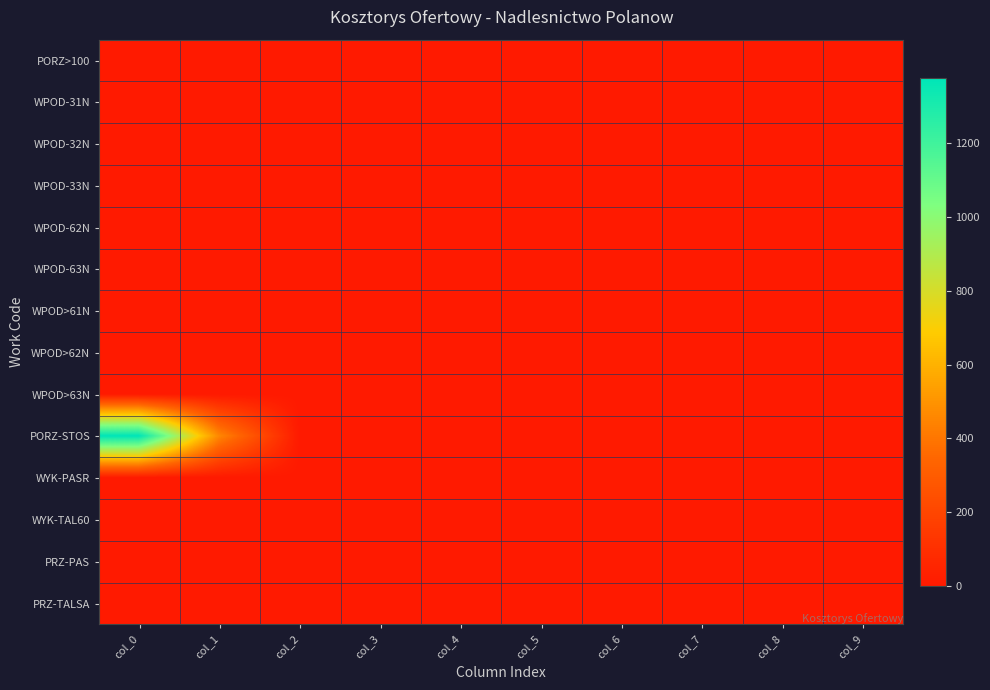

Reading left to right, what are all the values shown in this chart?

PORZ>100: col_0=0.0	col_1=0.0	col_2=0.0	col_3=0.0	col_4=0.0	col_5=0.0	col_6=0.0	col_7=0.0	col_8=0.0	col_9=0.0
WPOD-31N: col_0=0.0	col_1=0.0	col_2=0.0	col_3=0.0	col_4=0.0	col_5=0.0	col_6=0.0	col_7=0.0	col_8=0.0	col_9=0.0
WPOD-32N: col_0=0.0	col_1=0.0	col_2=0.0	col_3=0.0	col_4=0.0	col_5=0.0	col_6=0.0	col_7=0.0	col_8=0.0	col_9=0.0
WPOD-33N: col_0=0.0	col_1=0.0	col_2=0.0	col_3=0.0	col_4=0.0	col_5=0.0	col_6=0.0	col_7=0.0	col_8=0.0	col_9=0.0
WPOD-62N: col_0=0.0	col_1=0.0	col_2=0.0	col_3=0.0	col_4=0.0	col_5=0.0	col_6=0.0	col_7=0.0	col_8=0.0	col_9=0.0
WPOD-63N: col_0=0.0	col_1=0.0	col_2=0.0	col_3=0.0	col_4=0.0	col_5=0.0	col_6=0.0	col_7=0.0	col_8=0.0	col_9=0.0
WPOD>61N: col_0=0.0	col_1=0.0	col_2=0.0	col_3=0.0	col_4=0.0	col_5=0.0	col_6=0.0	col_7=0.0	col_8=0.0	col_9=0.0
WPOD>62N: col_0=0.0	col_1=0.0	col_2=0.0	col_3=0.0	col_4=0.0	col_5=0.0	col_6=0.0	col_7=0.0	col_8=0.0	col_9=0.0
WPOD>63N: col_0=0.0	col_1=0.0	col_2=0.0	col_3=0.0	col_4=0.0	col_5=0.0	col_6=0.0	col_7=0.0	col_8=0.0	col_9=0.0
PORZ-STOS: col_0=1376.0	col_1=454.1	col_2=0.0	col_3=0.0	col_4=0.1	col_5=0.0	col_6=0.0	col_7=0.0	col_8=0.0	col_9=0.0
WYK-PASR: col_0=0.0	col_1=0.0	col_2=0.0	col_3=0.0	col_4=0.1	col_5=0.0	col_6=0.0	col_7=0.0	col_8=0.0	col_9=0.0
WYK-TAL60: col_0=0.0	col_1=0.0	col_2=0.0	col_3=0.0	col_4=0.1	col_5=0.0	col_6=0.0	col_7=0.0	col_8=0.0	col_9=0.0
PRZ-PAS: col_0=0.0	col_1=0.0	col_2=0.0	col_3=0.0	col_4=0.1	col_5=0.0	col_6=0.0	col_7=0.0	col_8=0.0	col_9=0.0
PRZ-TALSA: col_0=0.0	col_1=0.0	col_2=0.0	col_3=0.0	col_4=0.1	col_5=0.0	col_6=0.0	col_7=0.0	col_8=0.0	col_9=0.0